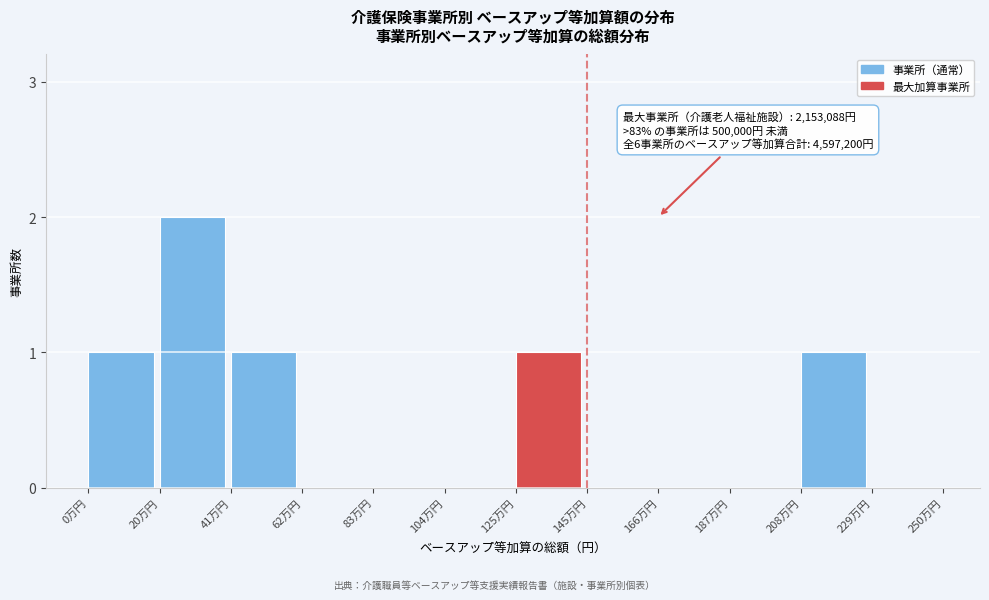

Reading right to left, list all the values displayed in this chart.

229万円=0	208万円=1	187万円=0	166万円=0	145万円=0	125万円=1	104万円=0	83万円=0	62万円=0	41万円=1	20万円=2	0万円=1